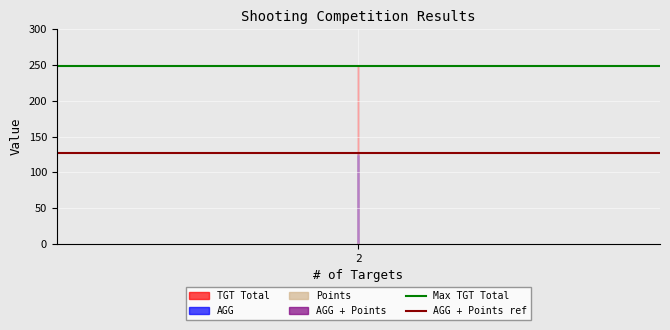

Which series has the widest spread of values?

Max TGT Total